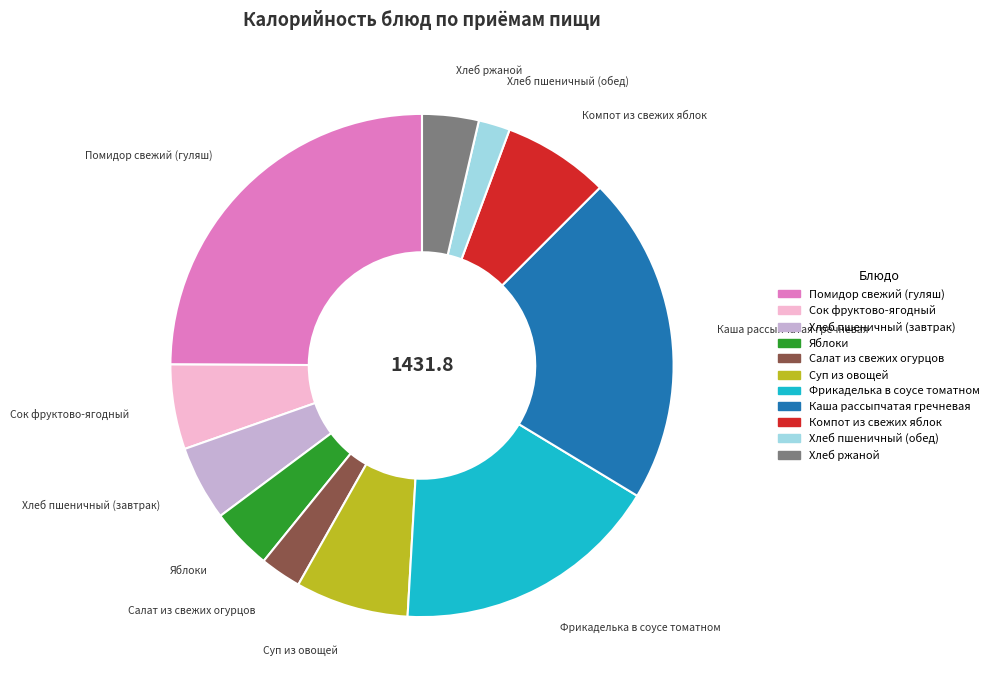

Do Фрикаделька в соусе томатном and Каша рассыпчатая гречневая together represent more than half of the pie?

No